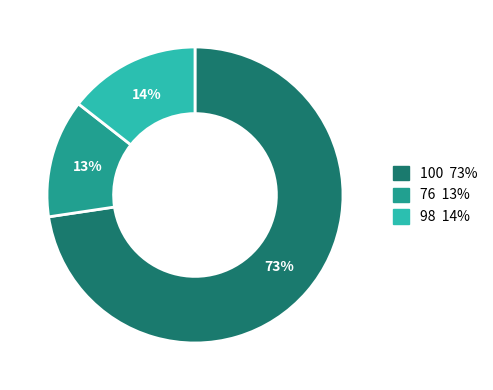

To the nearest percent, what is the average slice percentage?

33%